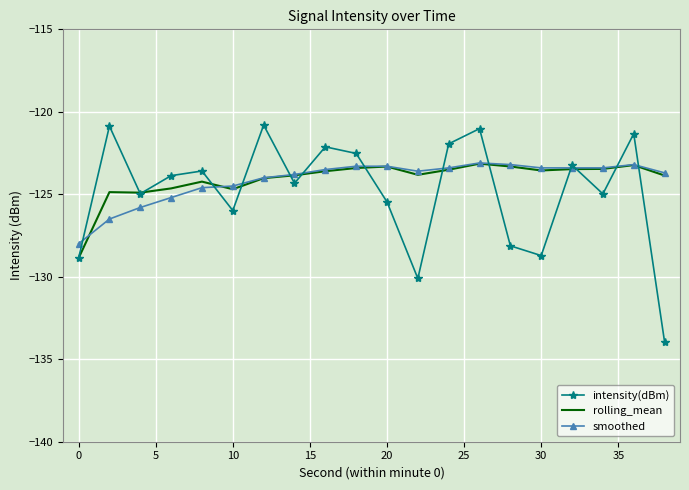

What is the smallest value displayed?

-134.0